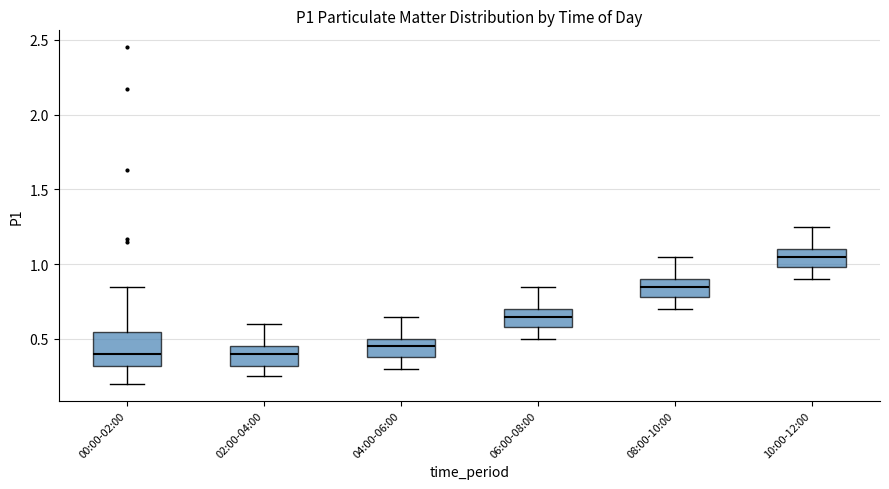

Reading left to right, read every box against the y-axis: the position of its median line, the range the box covers, and the ends of its whiskers. The values are not printed on the chart, so give them approximately, as read against the axis.

00:00-02:00: median 0.40, box 0.30 to 0.55, whiskers 0.20 to 0.85
02:00-04:00: median 0.40, box 0.30 to 0.45, whiskers 0.25 to 0.60
04:00-06:00: median 0.45, box 0.40 to 0.50, whiskers 0.30 to 0.65
06:00-08:00: median 0.65, box 0.60 to 0.70, whiskers 0.50 to 0.85
08:00-10:00: median 0.85, box 0.80 to 0.90, whiskers 0.70 to 1.05
10:00-12:00: median 1.05, box 1.00 to 1.10, whiskers 0.90 to 1.25